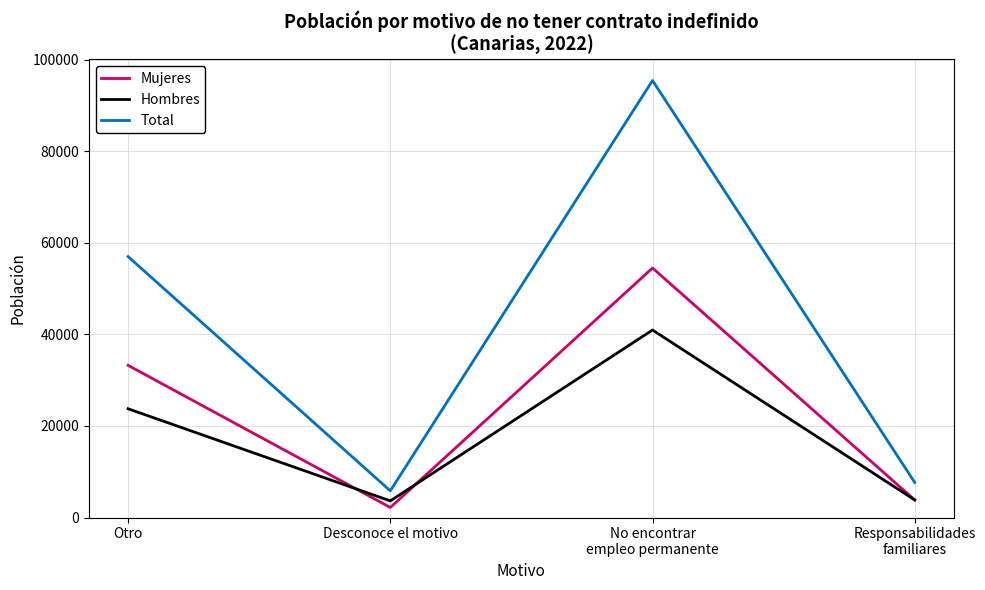

Where is the first local maximum for Mujeres?

No encontrar
empleo permanente